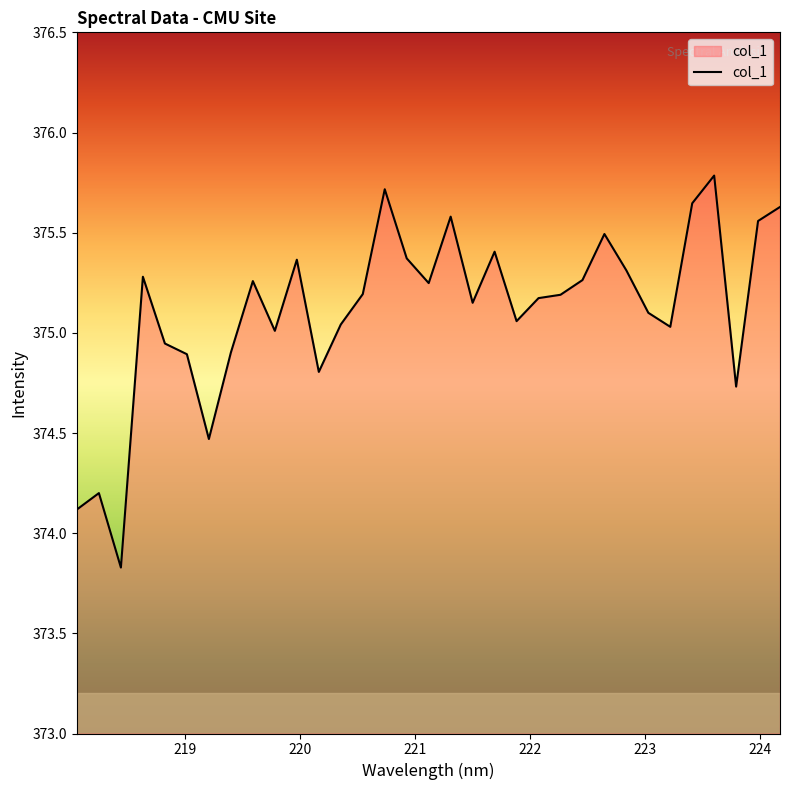

What is the difference between the maximum and minimum values?

2.0